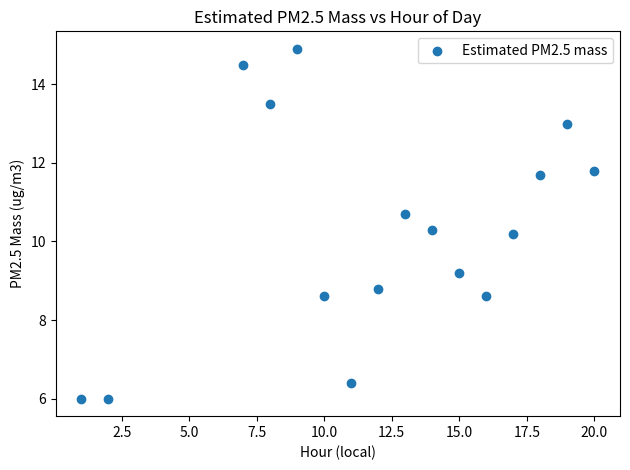

What Y value in the scatter plot is closest to 10?

10.2